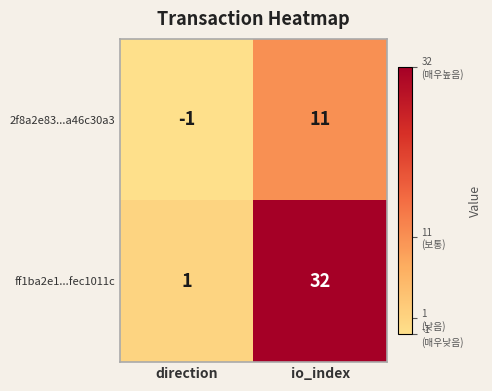

Which category has the highest value in the ff1ba2e1...fec1011c series?

io_index